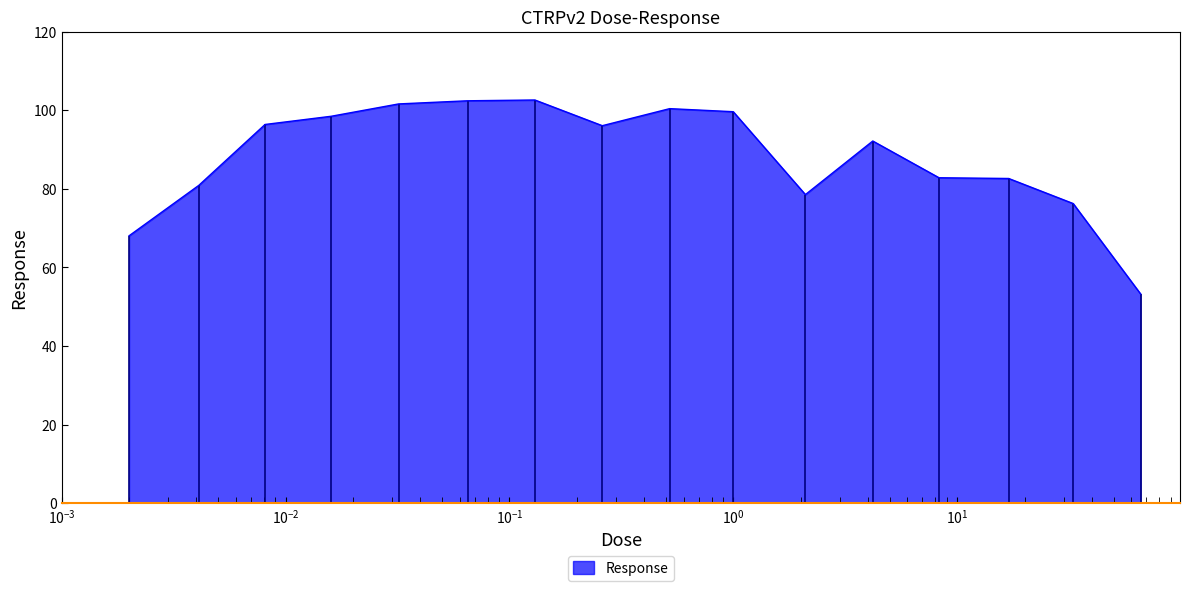

True or false: there are more than 1 points higher than both neighbors.

True